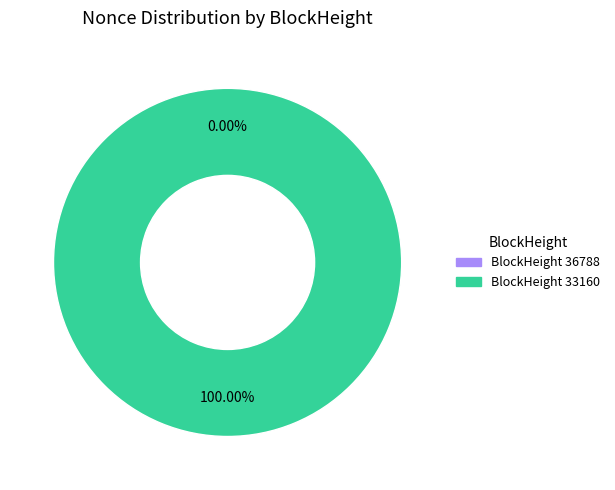

Count the number of slices in the pie.

2